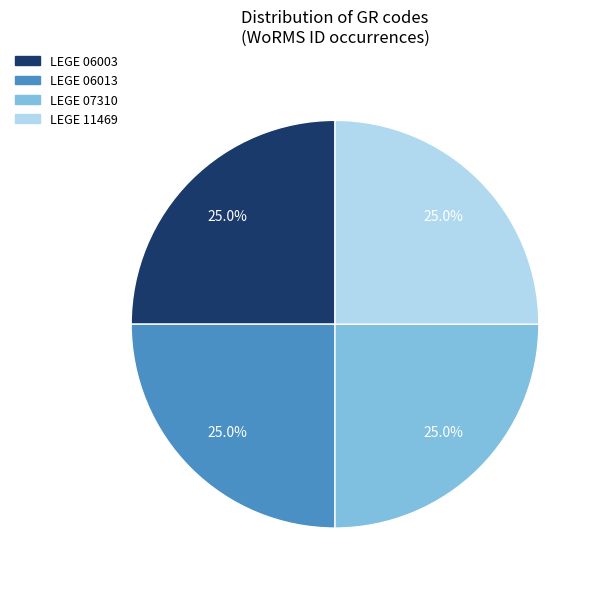

To the nearest percent, what portion does LEGE 07310 represent?

25%